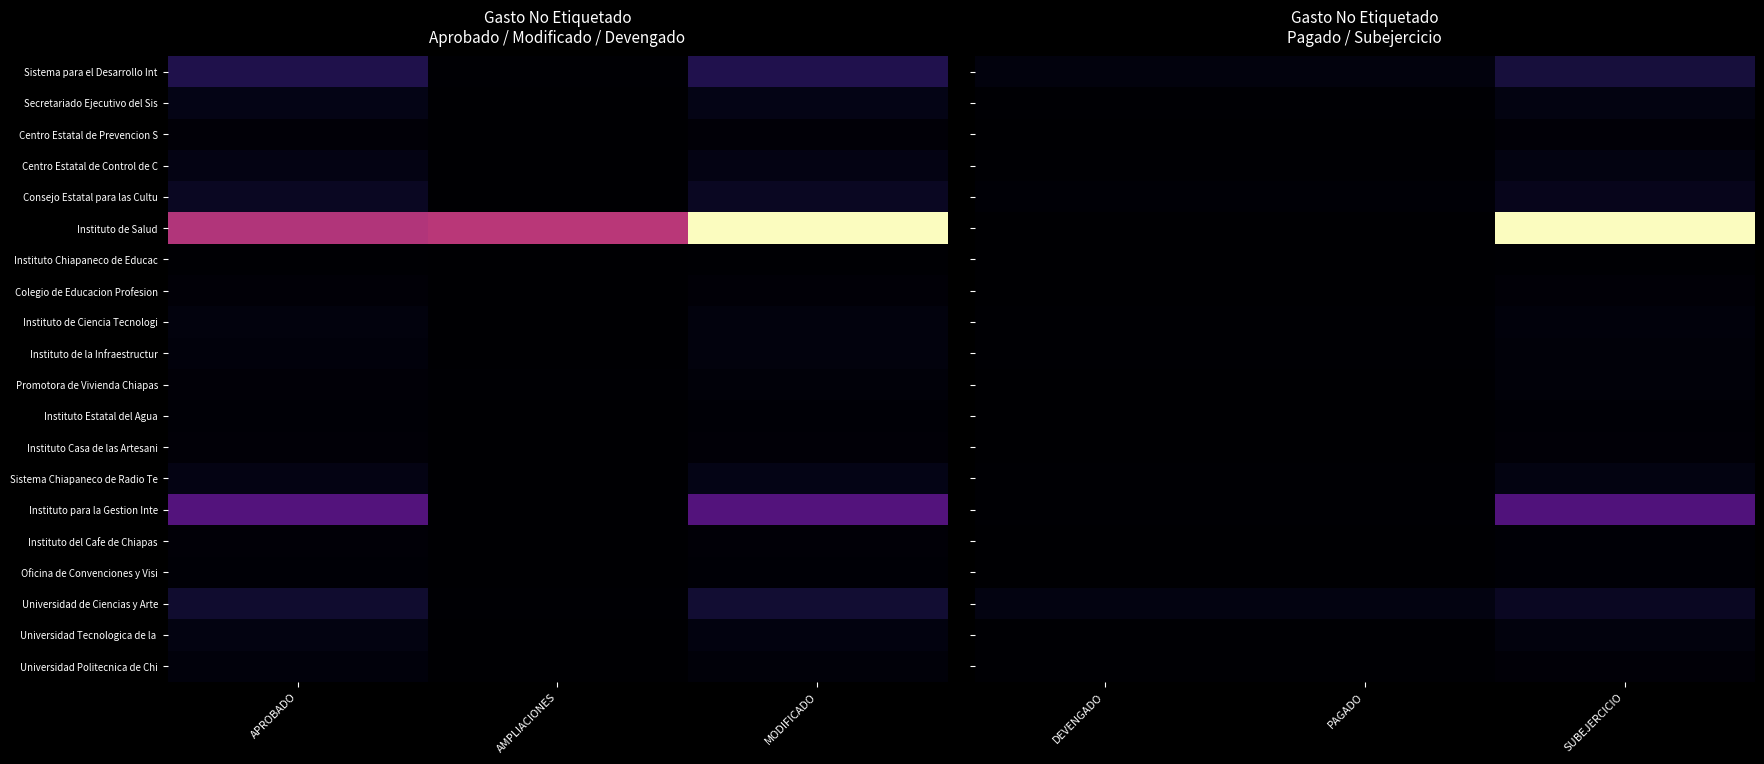

Between DEVENGADO and SUBEJERCICIO, which series saw the biggest shift?

Instituto de Salud